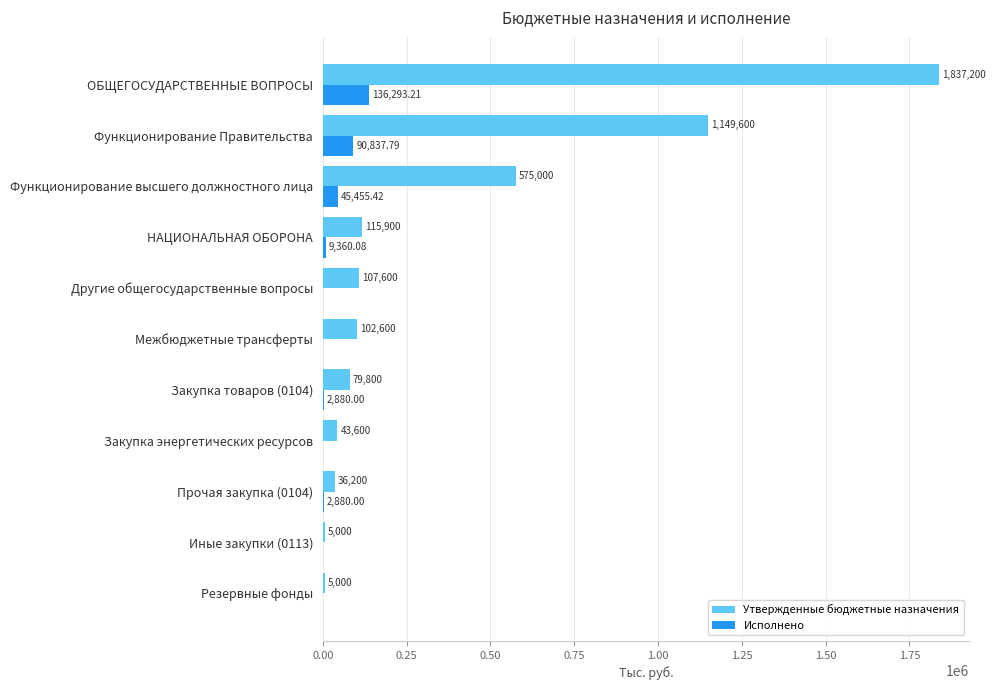

At which category is the sum across all series the highest?

ОБЩЕГОСУДАРСТВЕННЫЕ ВОПРОСЫ